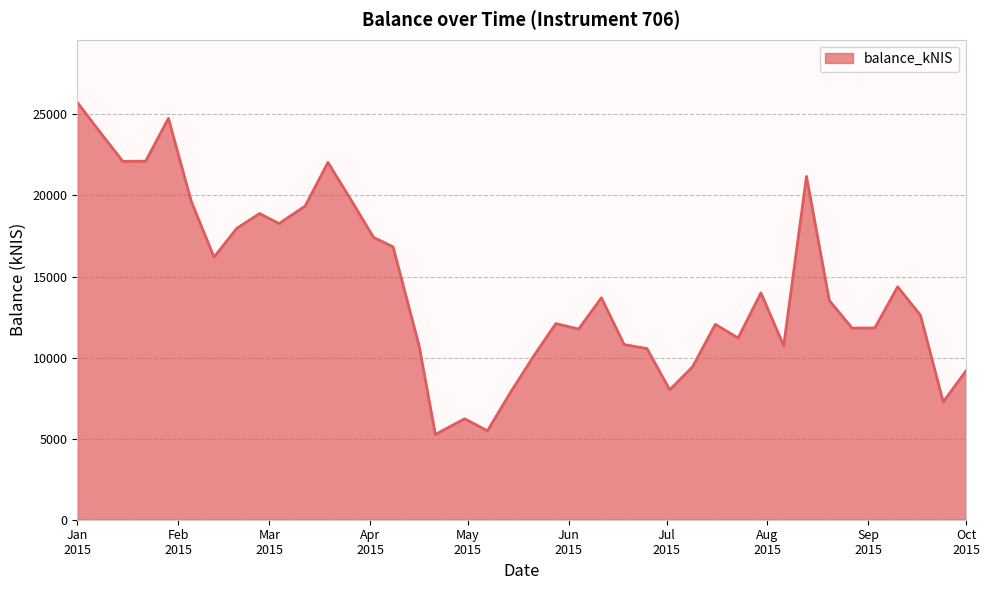

Does the chart have visible grid lines?

Yes